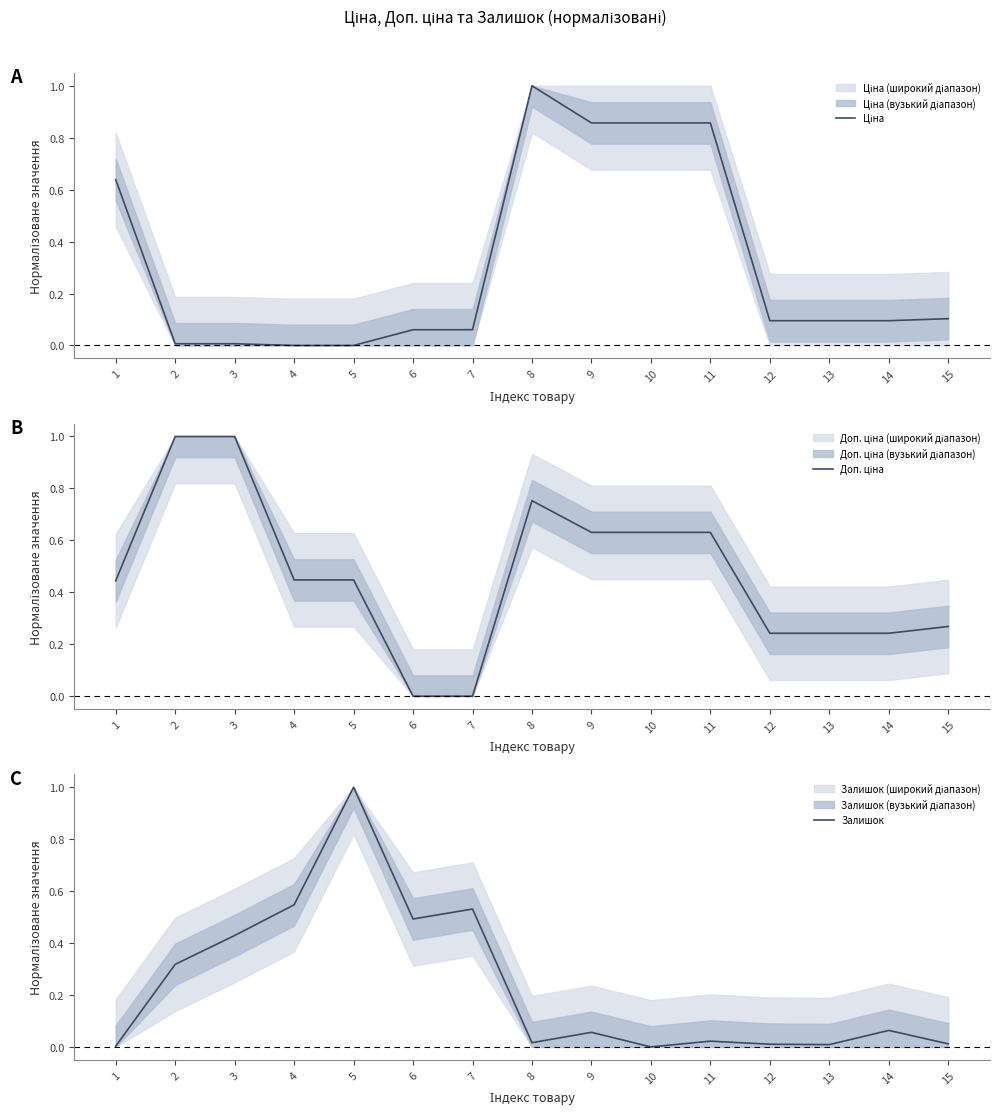

What is the difference between the Залишок values at 14 and 5?

0.9